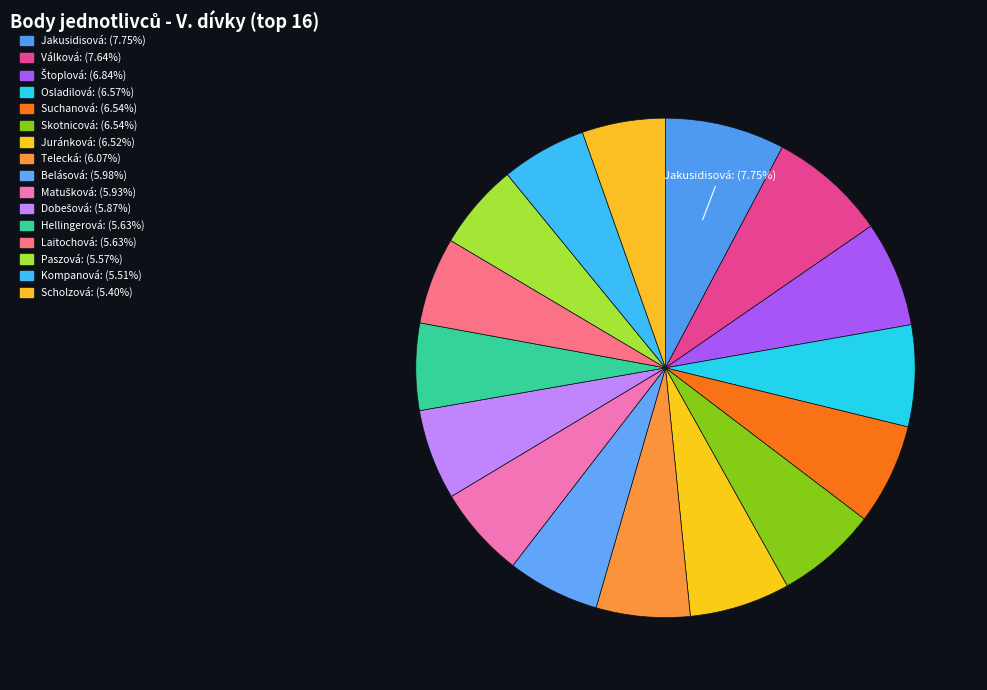

Count the number of slices in the pie.

16